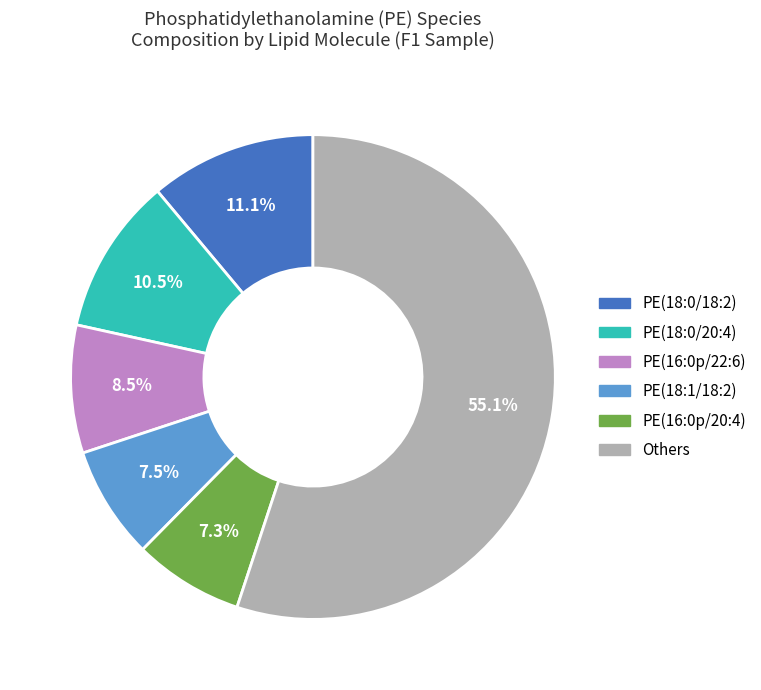

How many segments does this pie chart have?

6